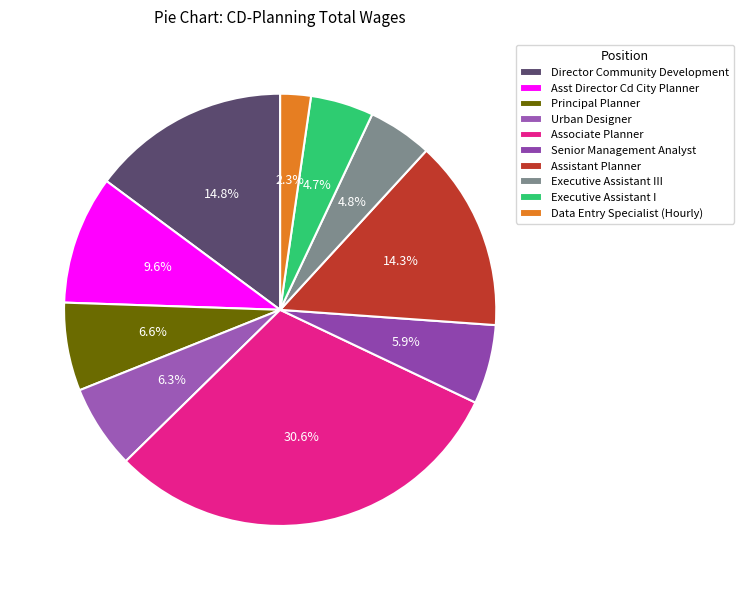

Is it true that Senior Management Analyst is 6% of the pie?

True